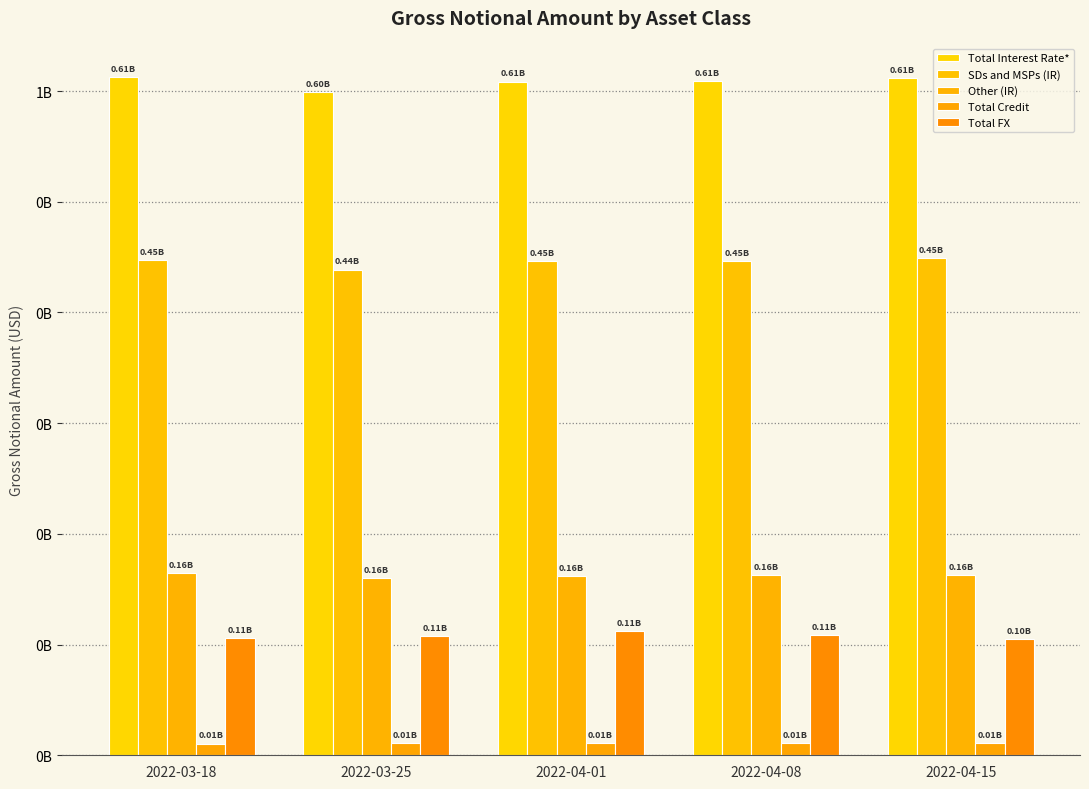

Where does the Total Interest Rate* series first go above 608933433?

2022-03-18